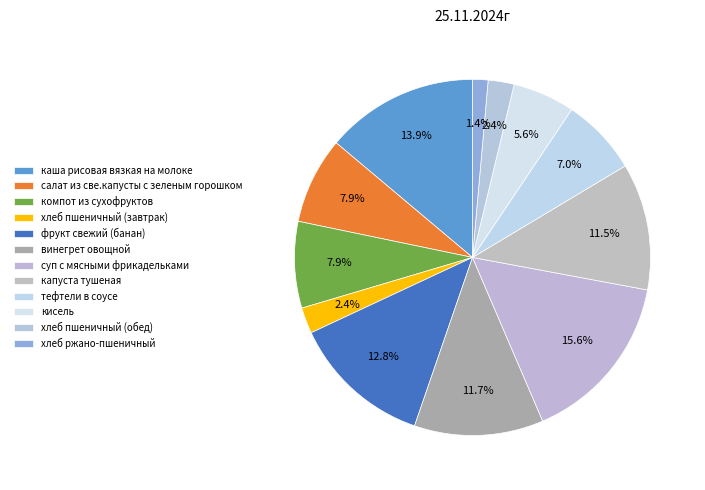

How many segments does this pie chart have?

12